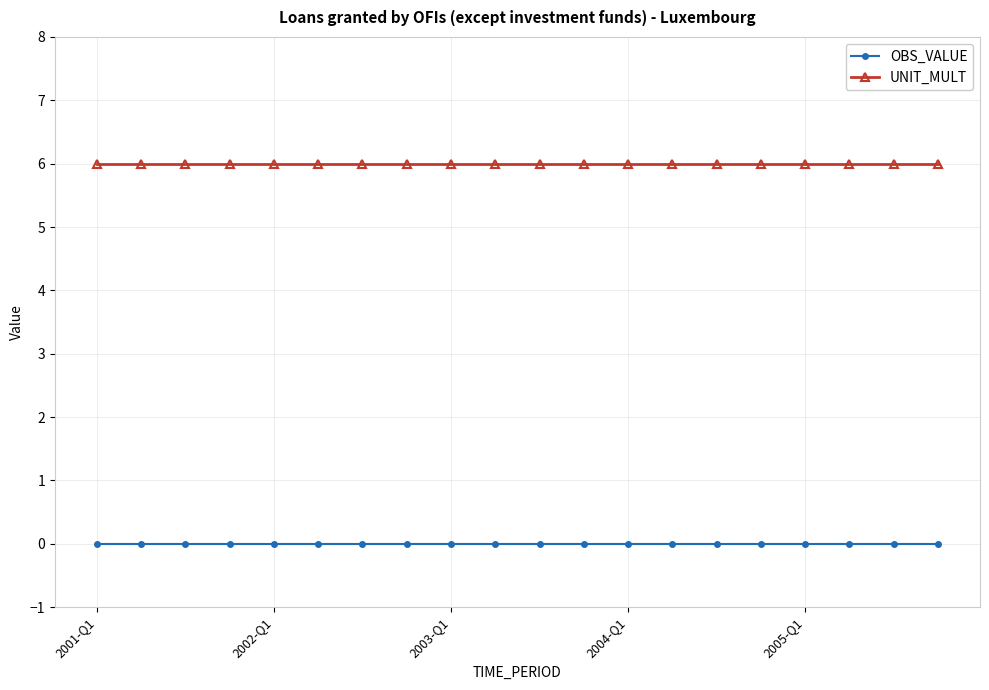

What is the value of the UNIT_MULT point at the 17th from the left?

6